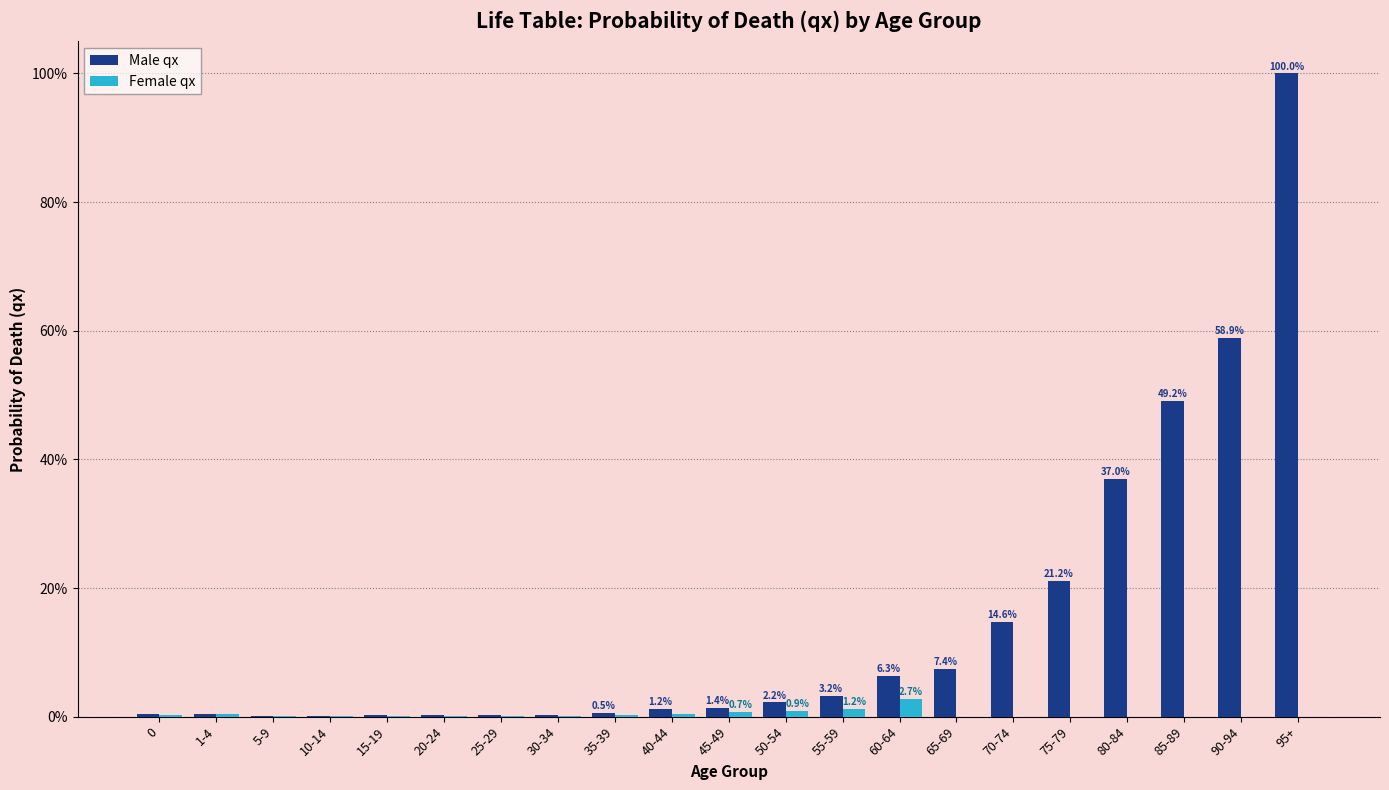

Rank the series by their average value, from lowest to highest.

Female qx, Male qx